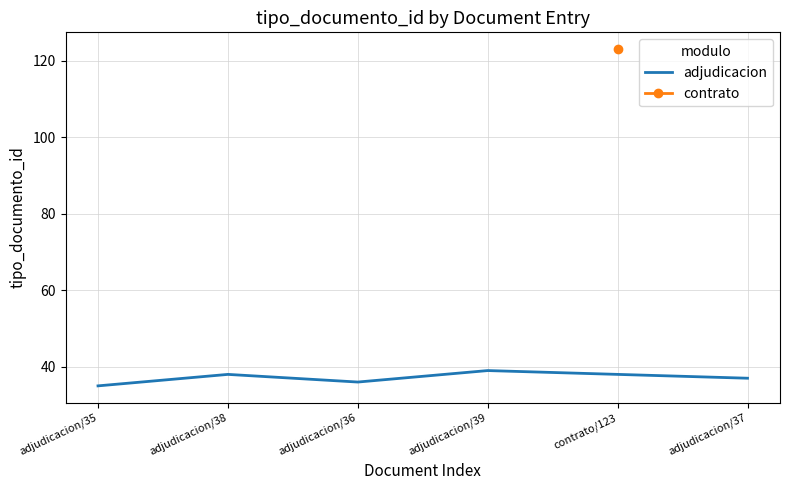

Is it true that adjudicacion equals 51 at adjudicacion/35?

False